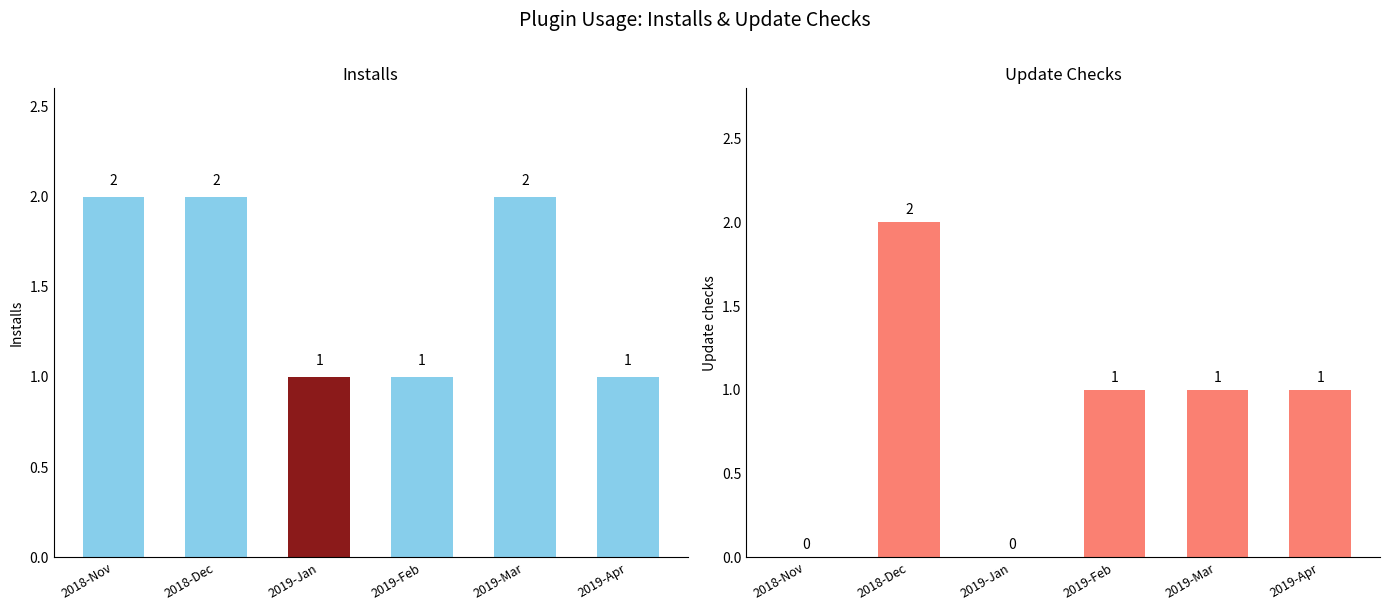

Count the number of categories in the chart.

6